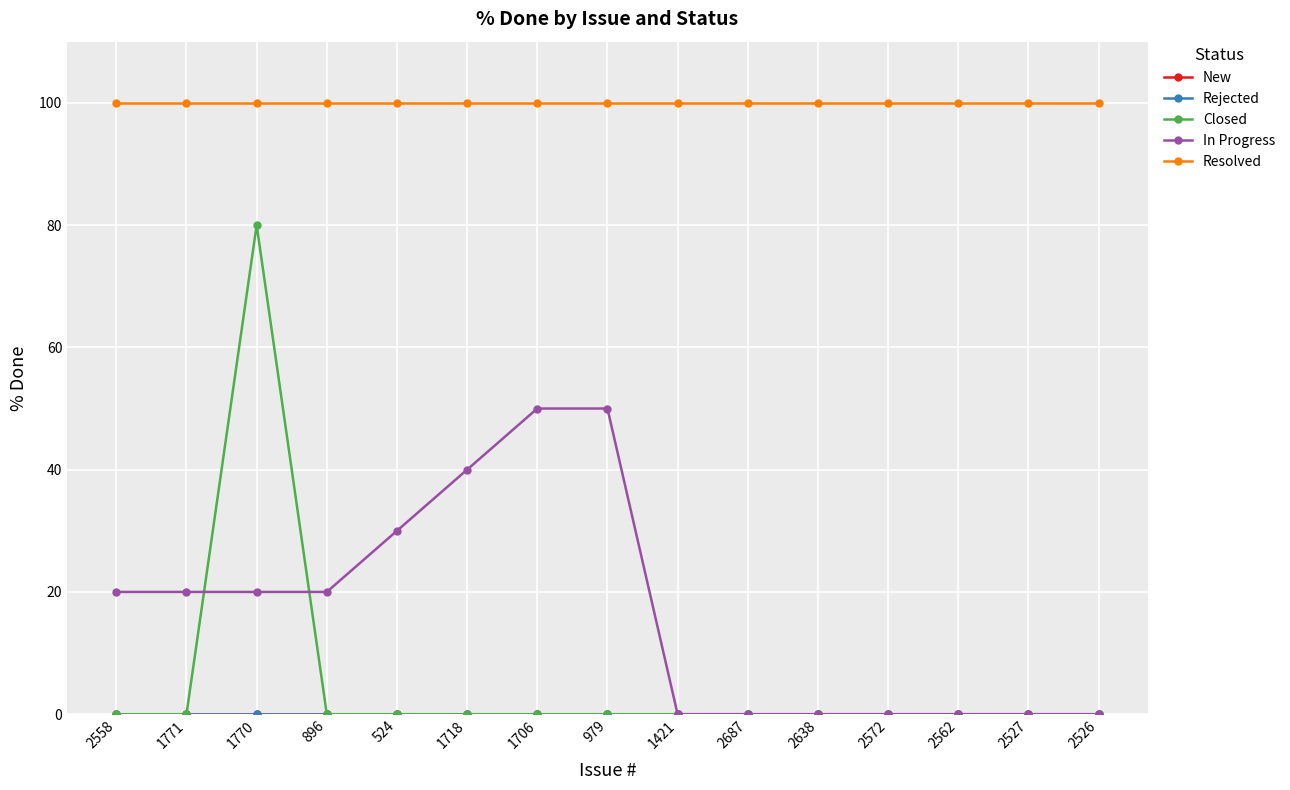

True or false: In Progress and New cross at least once.

False